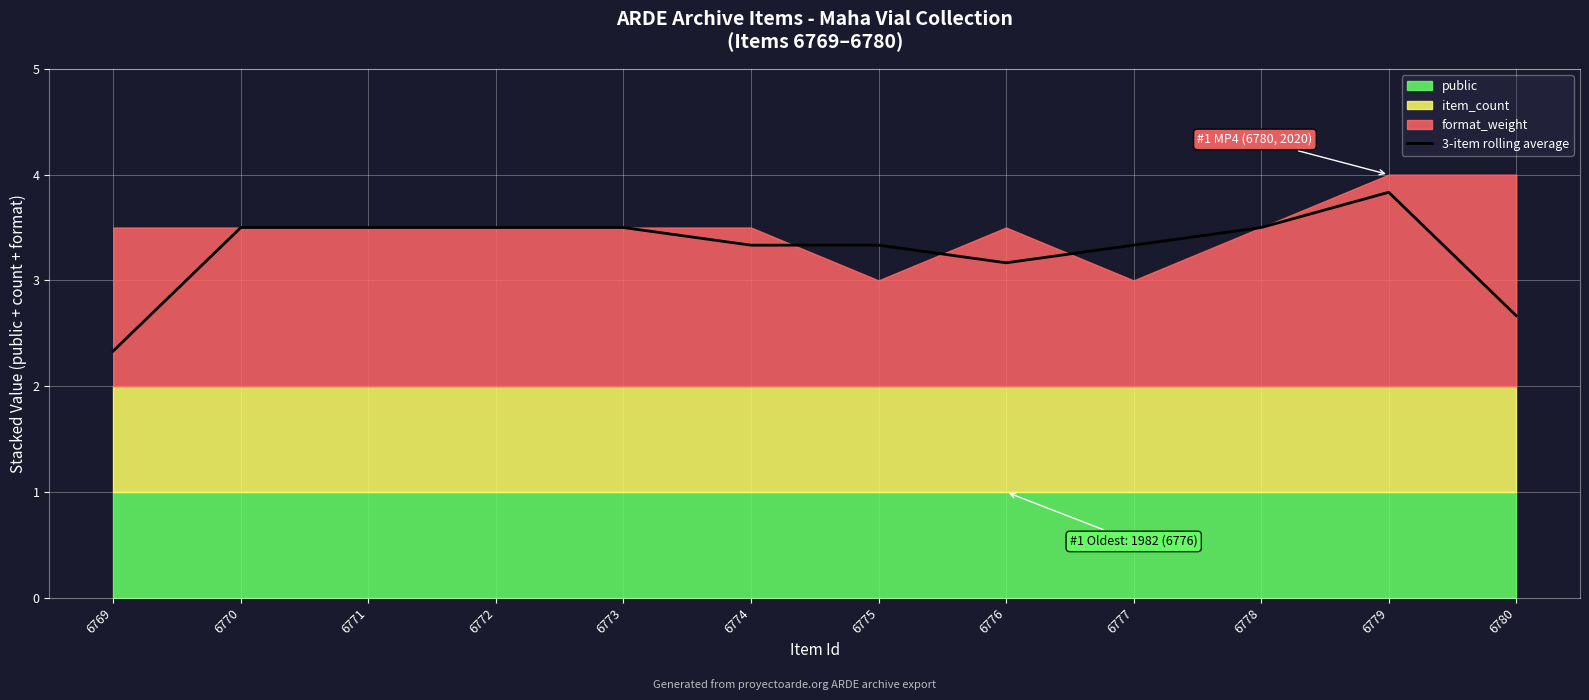

What is the ratio of the value at 6772 to the value at 6780?

1.3